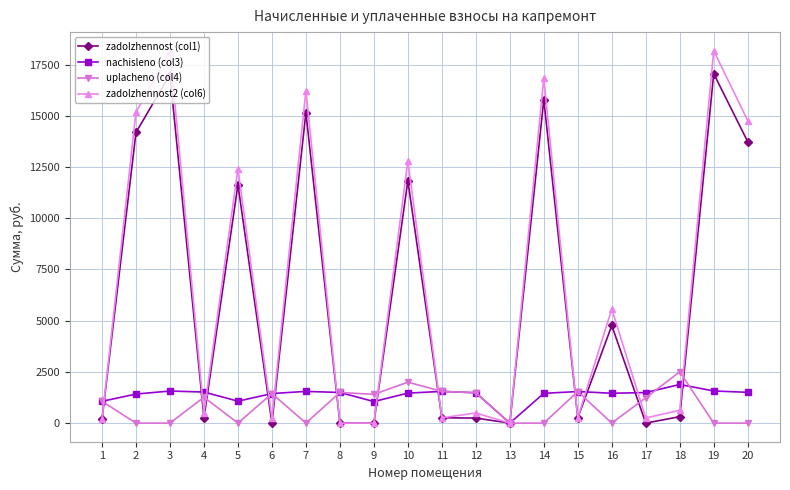

Does the chart display data point markers on the line(s)?

Yes